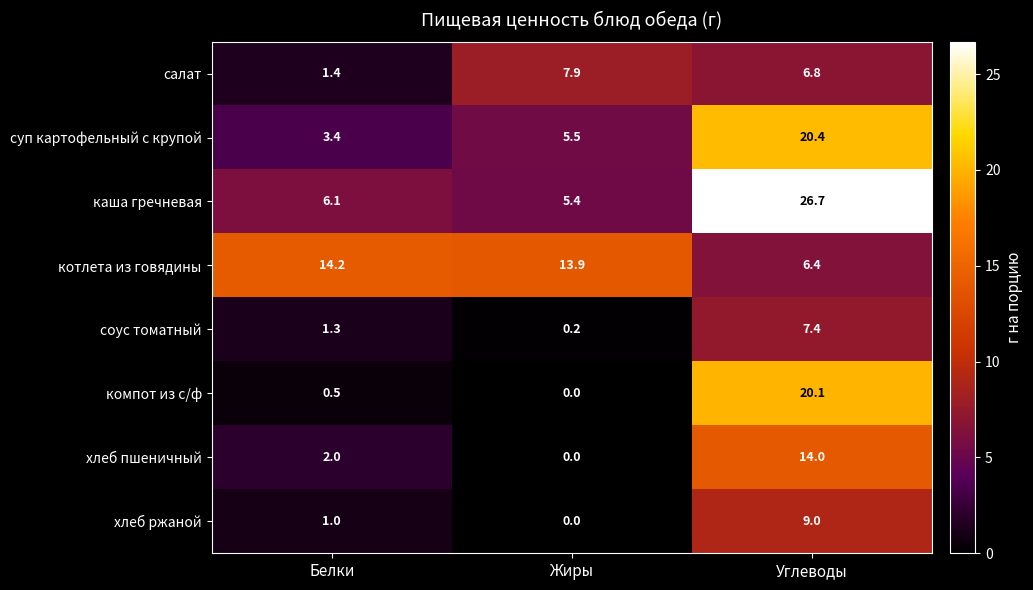

What is the total value across all series at Белки?

29.9